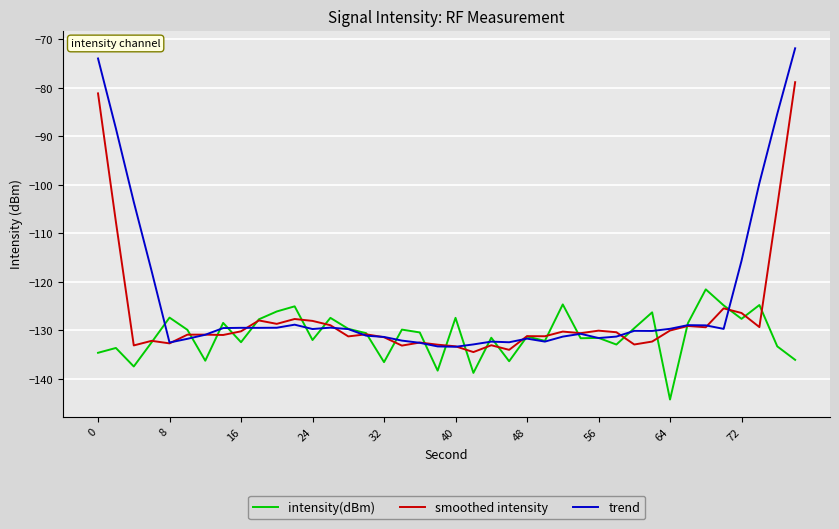

Which series has the widest spread of values?

trend